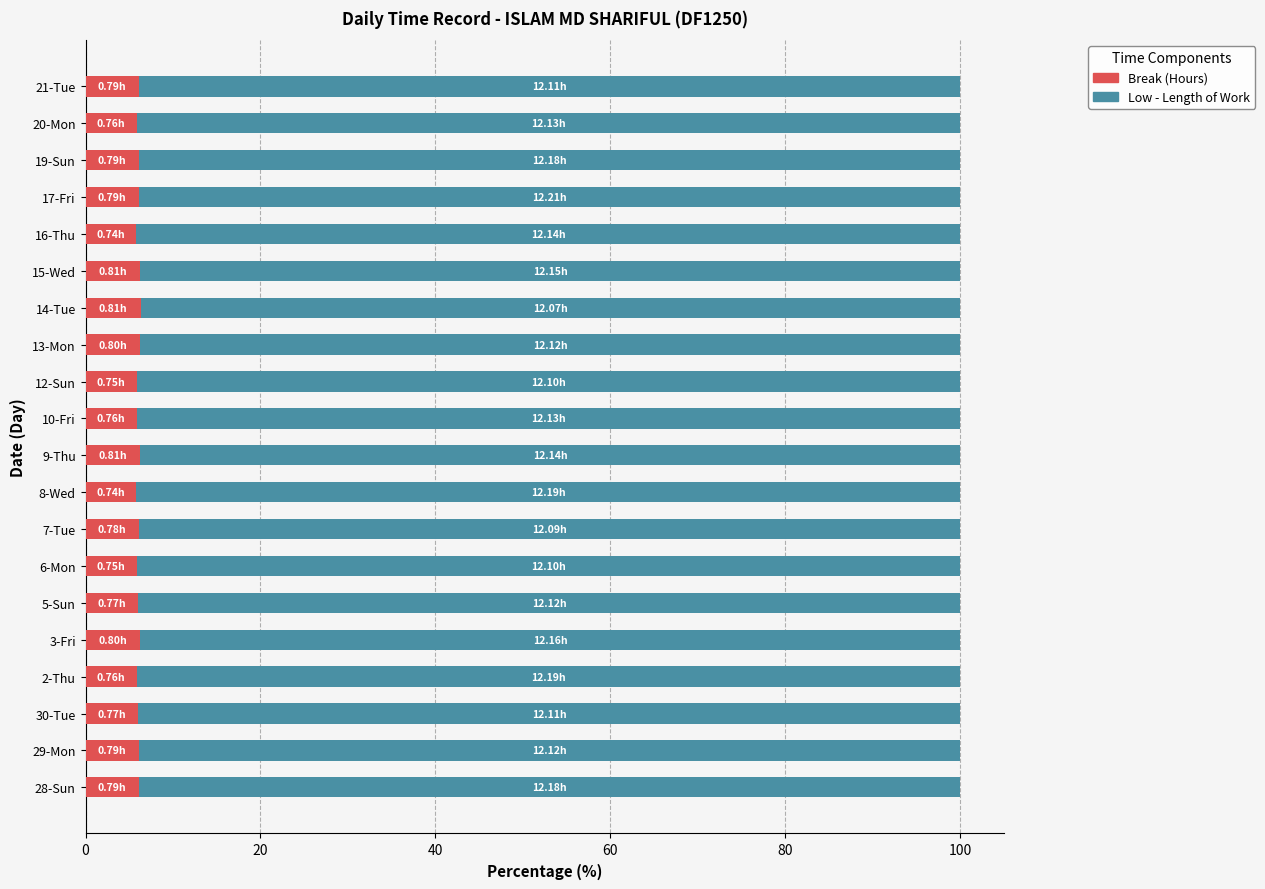

What is the sum of all Break (Hours) values?

120.5